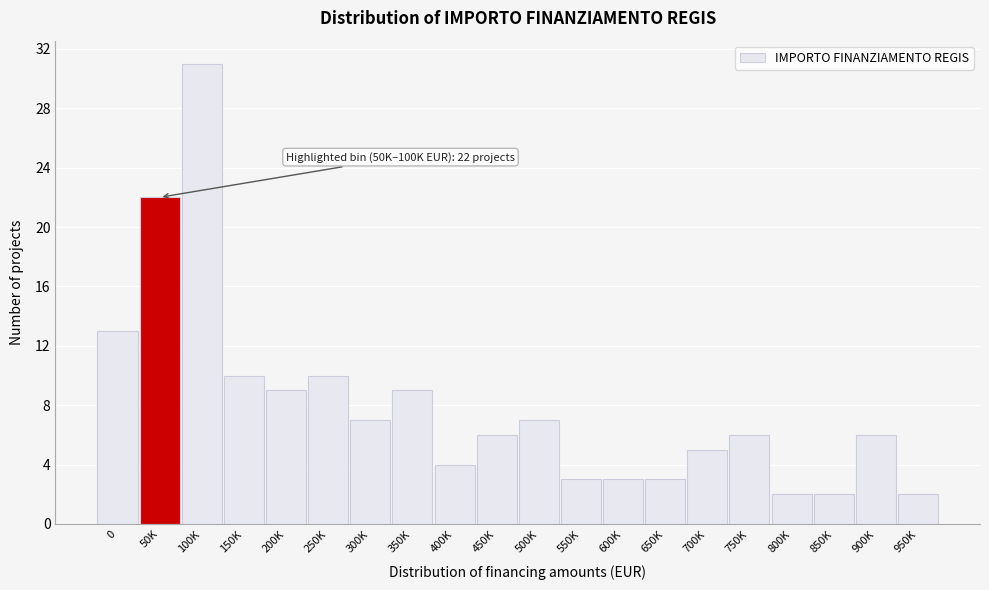

Reading right to left, what are all the values shown in this chart?

950K=2	900K=6	850K=2	800K=2	750K=6	700K=5	650K=3	600K=3	550K=3	500K=7	450K=6	400K=4	350K=9	300K=7	250K=10	200K=9	150K=10	100K=31	50K=22	0=13